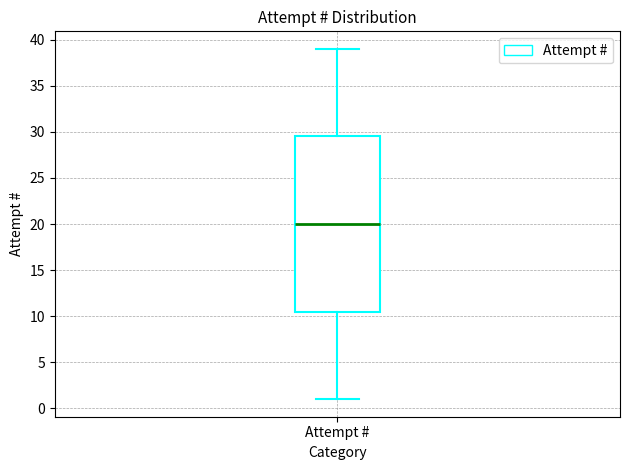

Transcribe this box plot: give where the median line is, the range the box spans, and where the two whiskers end, as read against the y-axis. The values are not printed on the chart, so give them approximately, as read against the axis.

median 20.0, box 10.5 to 29.5, whiskers 1.0 to 39.0